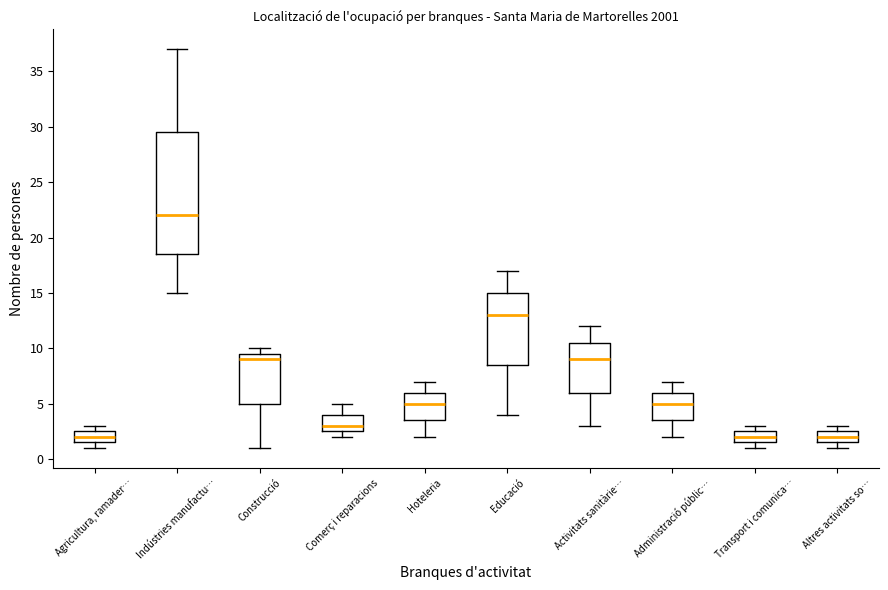

Where is the lower edge of the box for Transport i comunica… on the y-axis? The values are not printed on the chart, so give them approximately, as read against the axis.

1.5